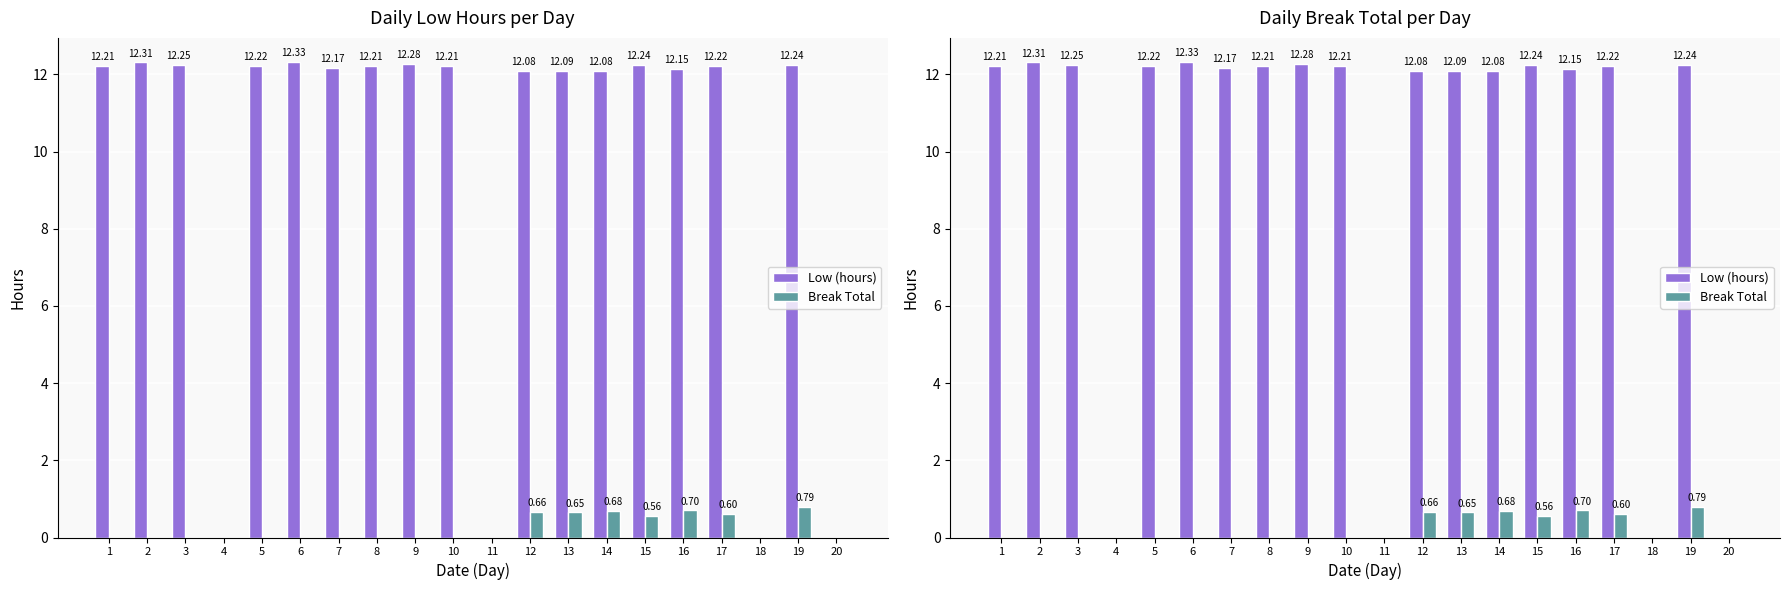

Rank the series by their average value, from lowest to highest.

Break Total, Low (hours)